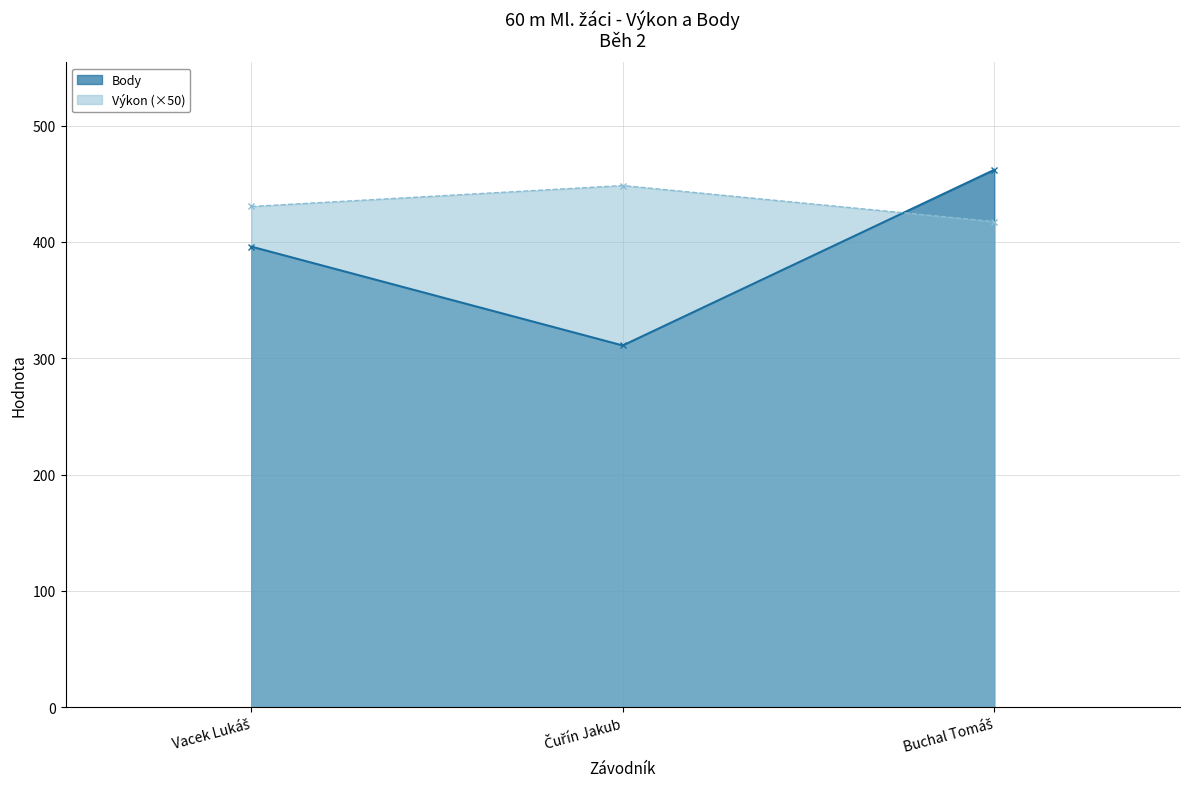

What is the average value of the Body series?

389.7